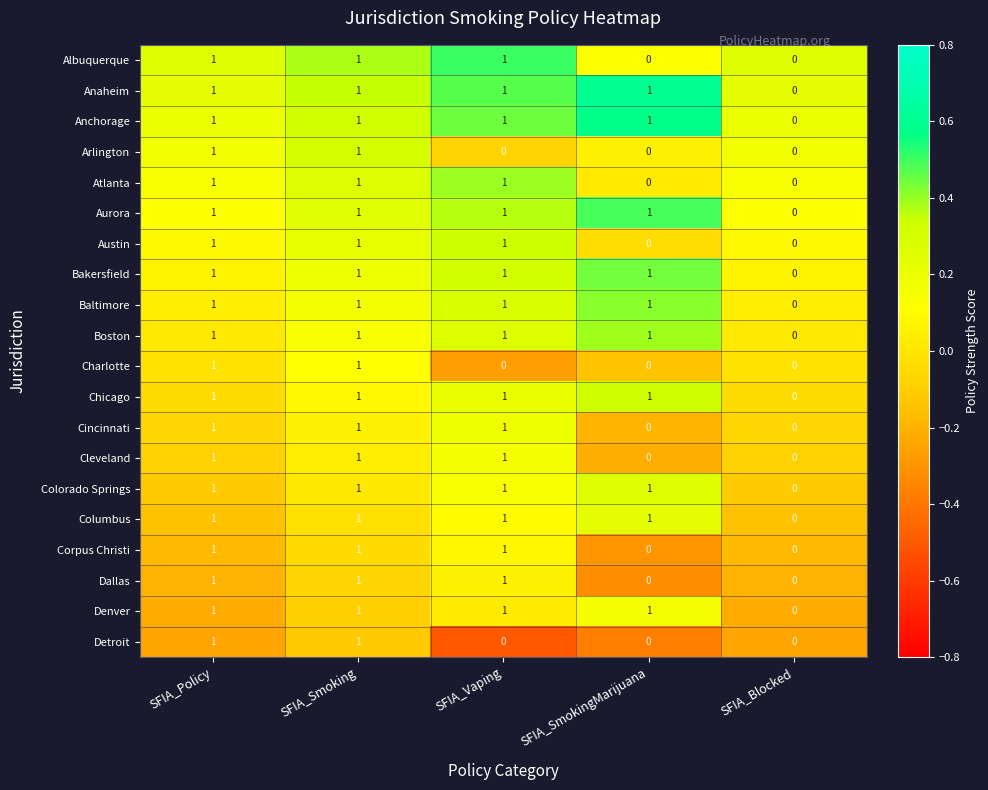

What is the total value across all series at SFIA_Smoking?

20